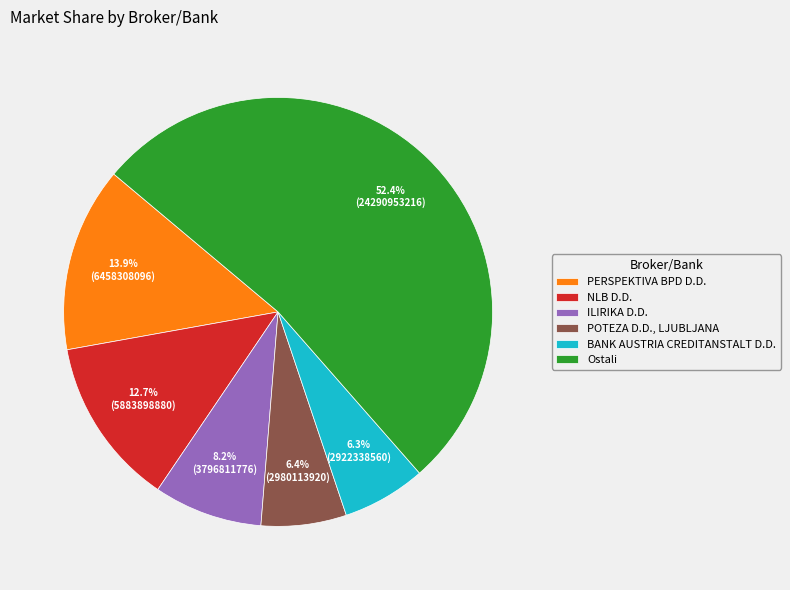

Approximately how many times larger is the value at Ostali compared to BANK AUSTRIA CREDITANSTALT D.D.?

8.3